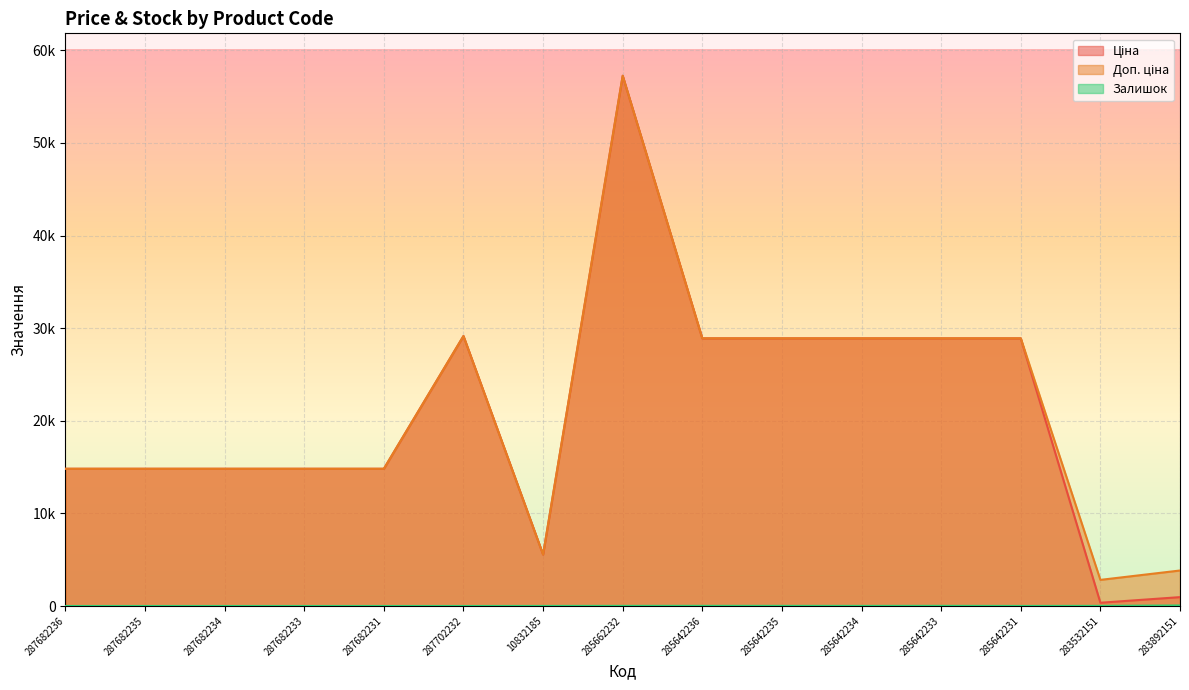

True or false: Залишок has a value of -29.4 at 287702232.

False